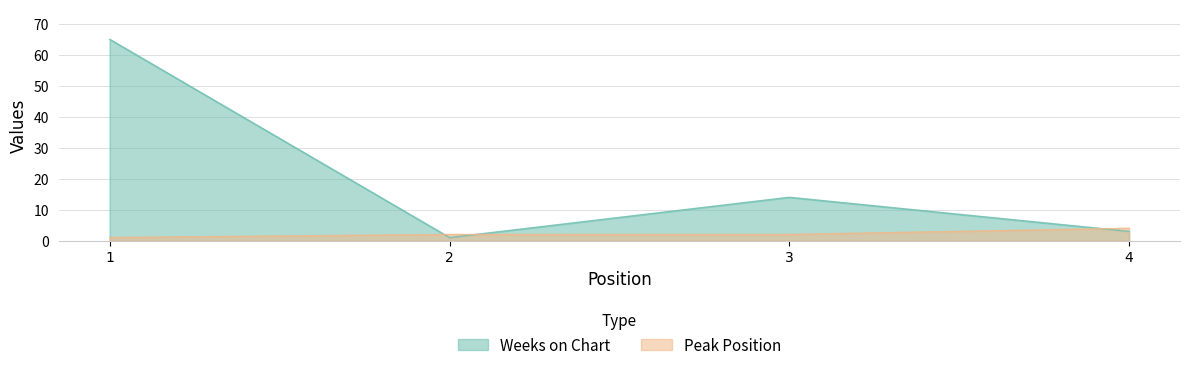

What is the difference between the highest and lowest values at 3?

12